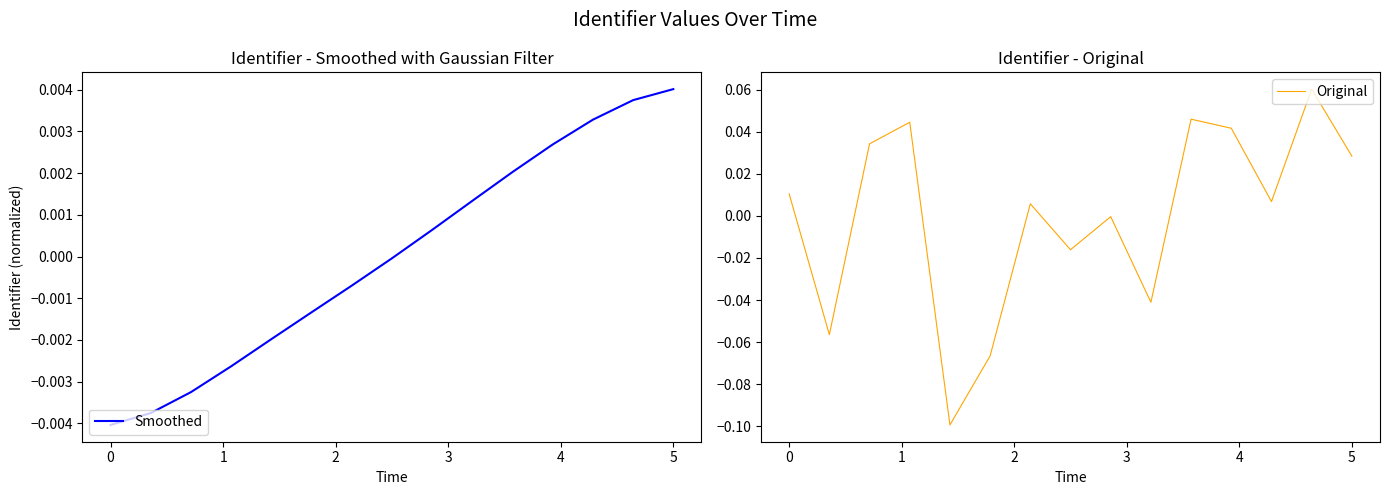

How many times do Smoothed and Original cross each other?

6